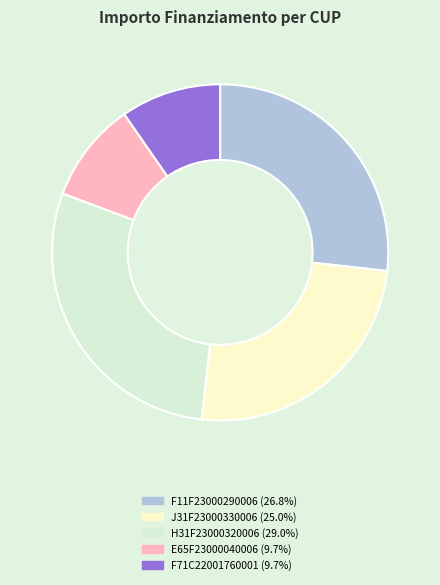

How many slices are in this pie chart?

5